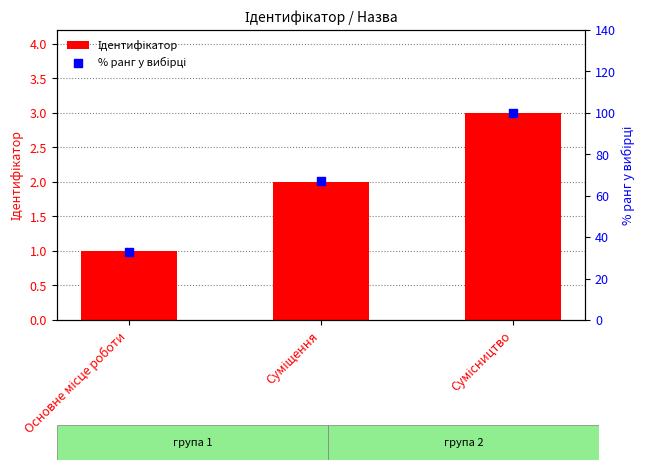

Which series contains the lowest Y value?

Ідентифікатор